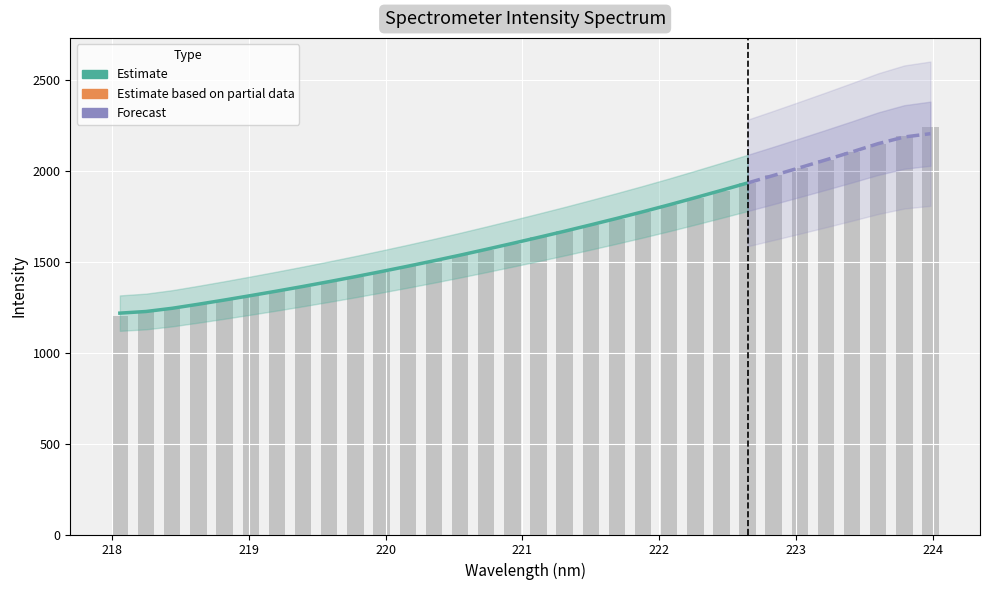

Reading left to right, extract all data points from this chart.

1201.0	1221.9	1242.8	1267.1	1289.4	1312.2	1338.5	1364.0	1391.0	1417.6	1445.1	1474.6	1505.3	1536.0	1567.5	1599.5	1634.6	1668.5	1702.5	1736.9	1774.4	1813.0	1851.7	1891.9	1933.5	1975.2	2017.0	2059.8	2104.1	2149.0	2194.7	2243.0